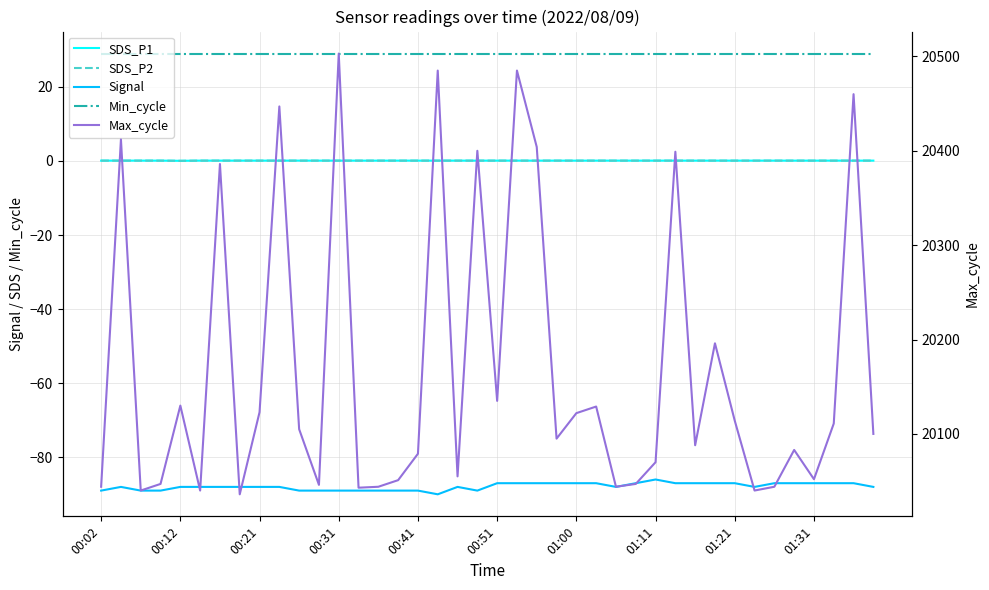

At which label is SDS_P2 closest to 0?

00:12